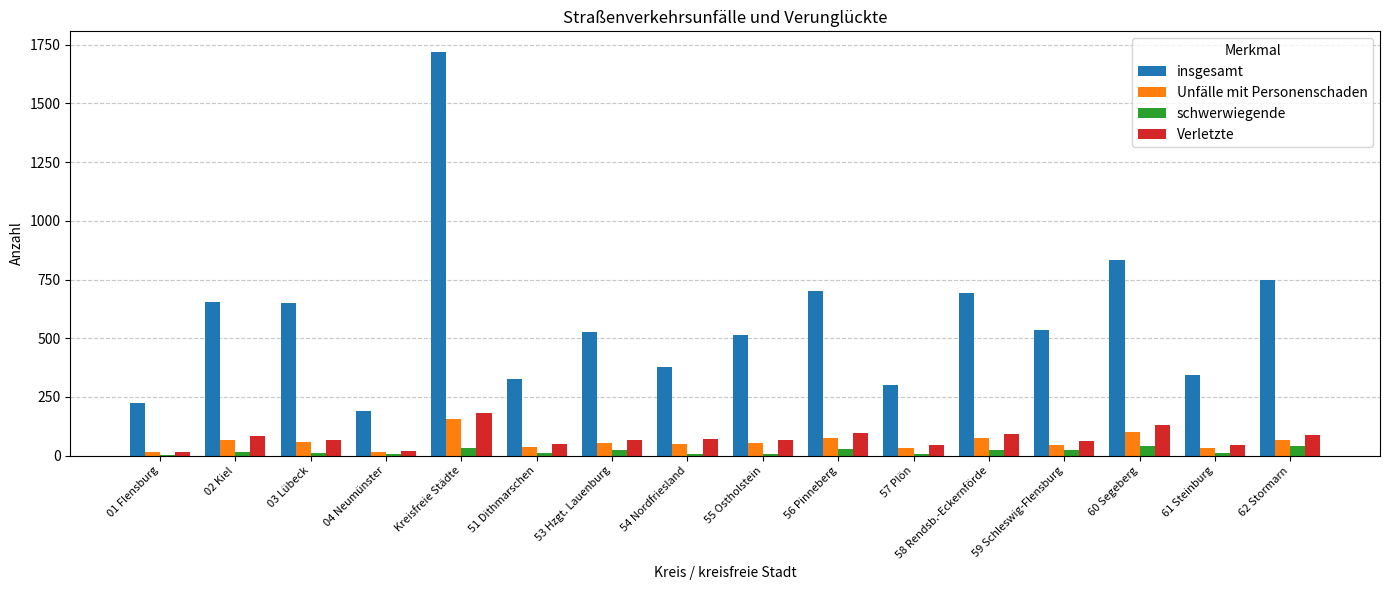

True or false: Unfälle mit Personenschaden has a value of 212 at Kreisfreie Städte.

False